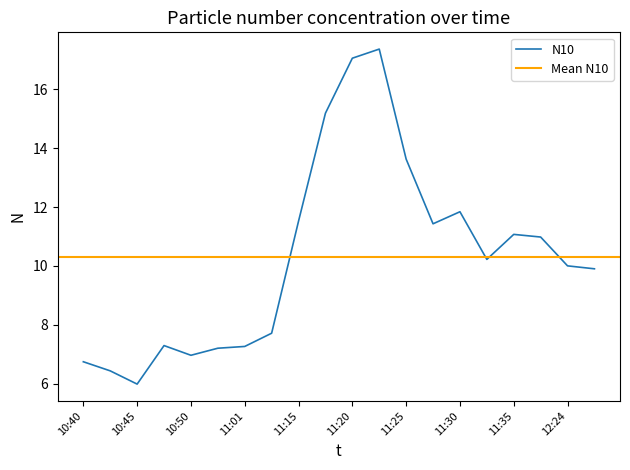

The N10 series shows 13.6 at 11:25. True or false?

True